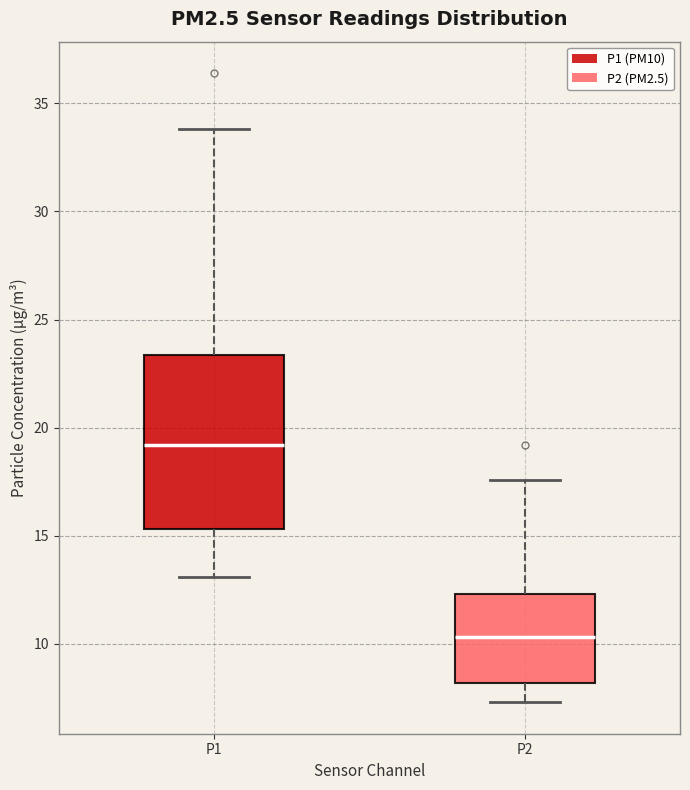

Which box is the tallest, from its lower edge to its upper edge?

P1